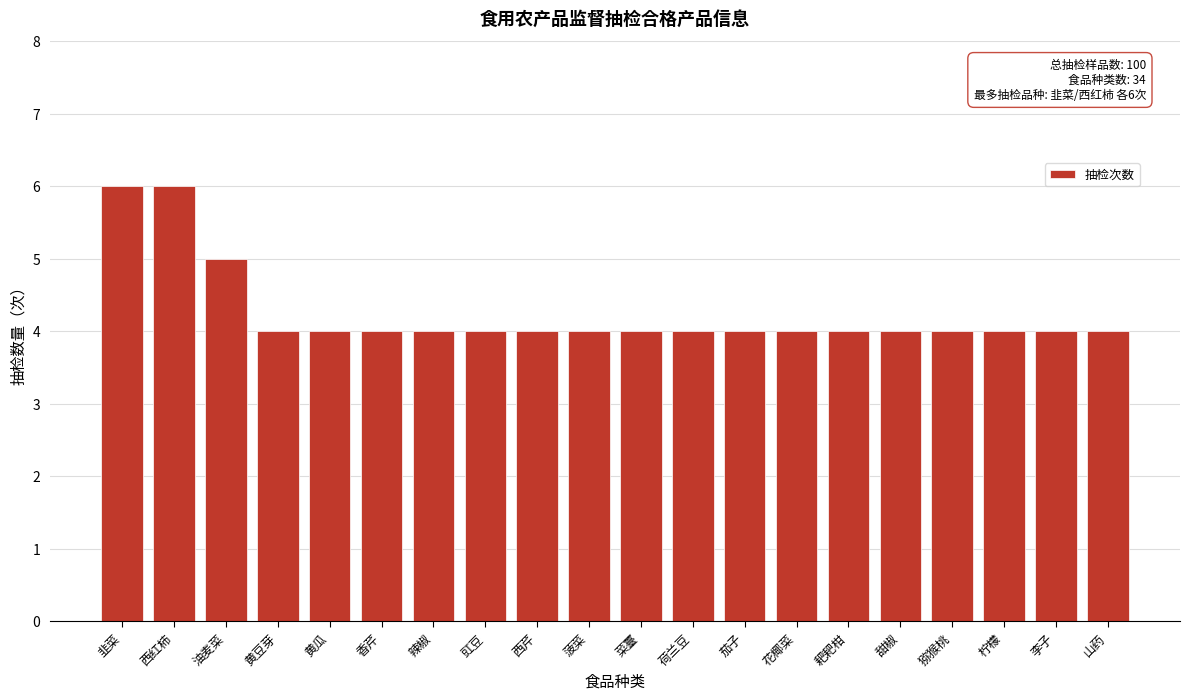

Reading right to left, extract all data points from this chart.

4	4	4	4	4	4	4	4	4	4	4	4	4	4	4	4	4	5	6	6